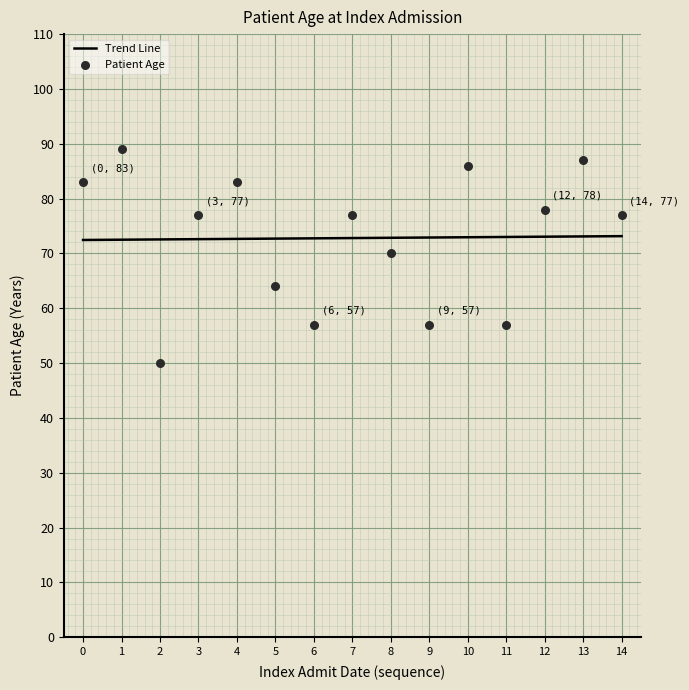

Which series reaches the maximum Y coordinate?

Patient Age